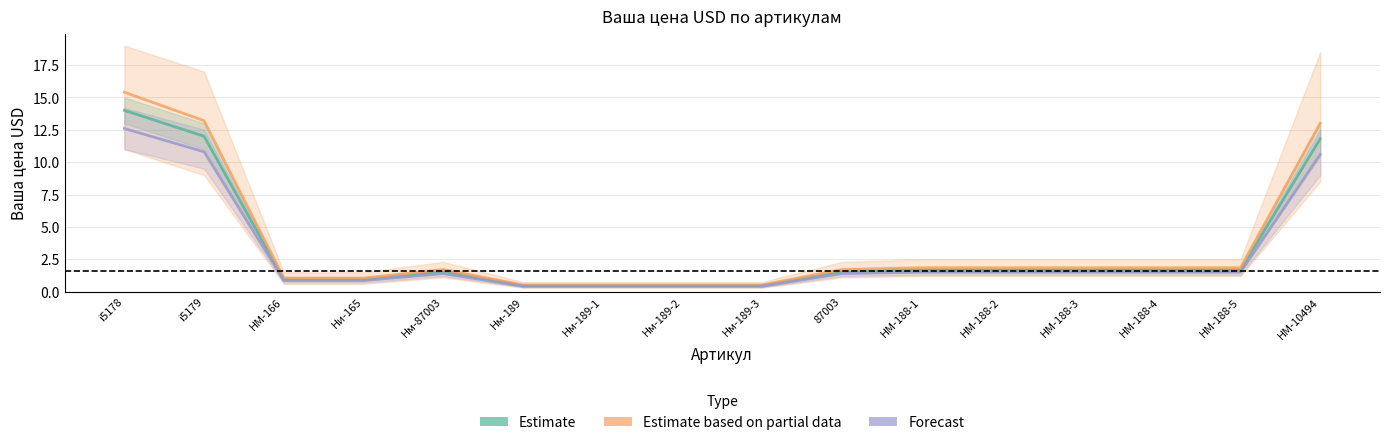

Between Нм-189 and Нм-189-2, which is larger?

Нм-189